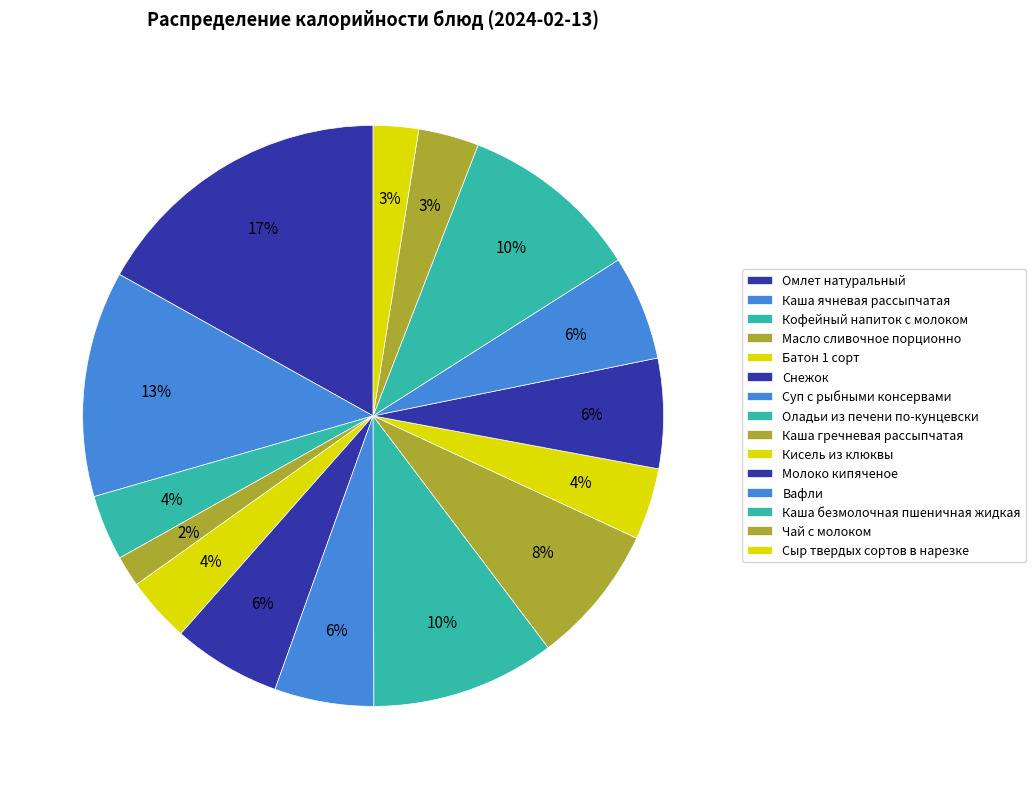

Approximately how many times larger is the value at Каша ячневая рассыпчатая compared to Сыр твердых сортов в нарезке?

5.0